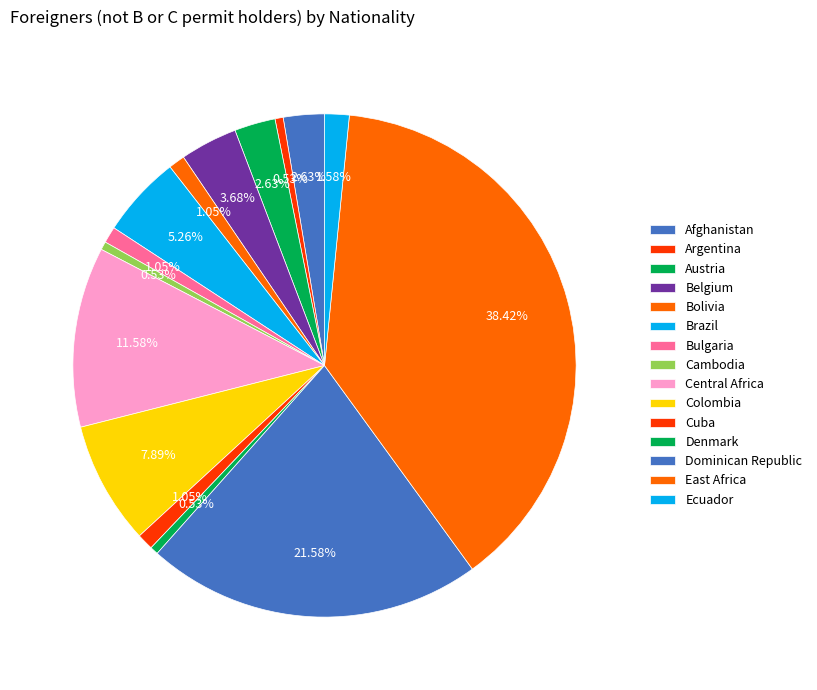

Is Bolivia the majority of the pie?

No